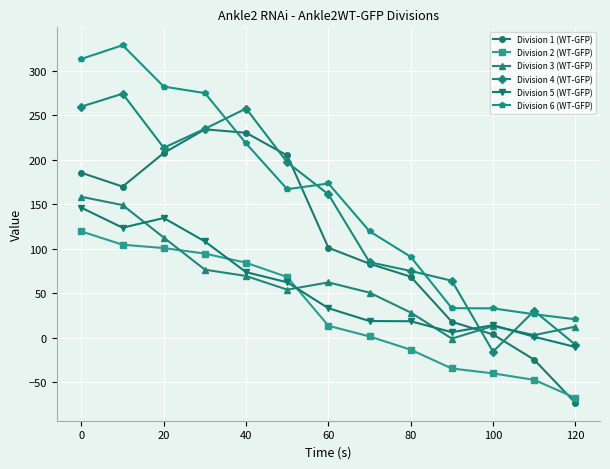

Which series has the largest total across all categories?

Division 6 (WT-GFP)